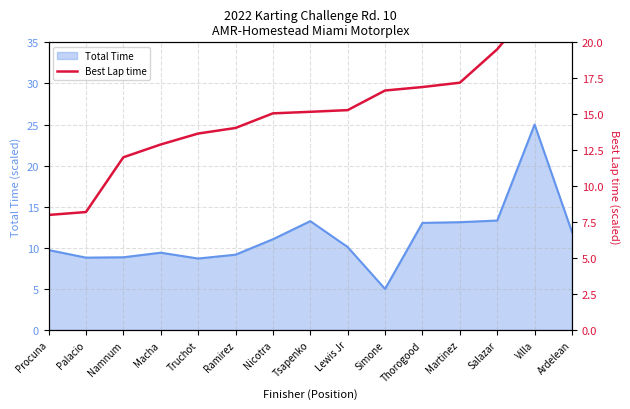

Which category has the highest value in the Total Time series?

Villa